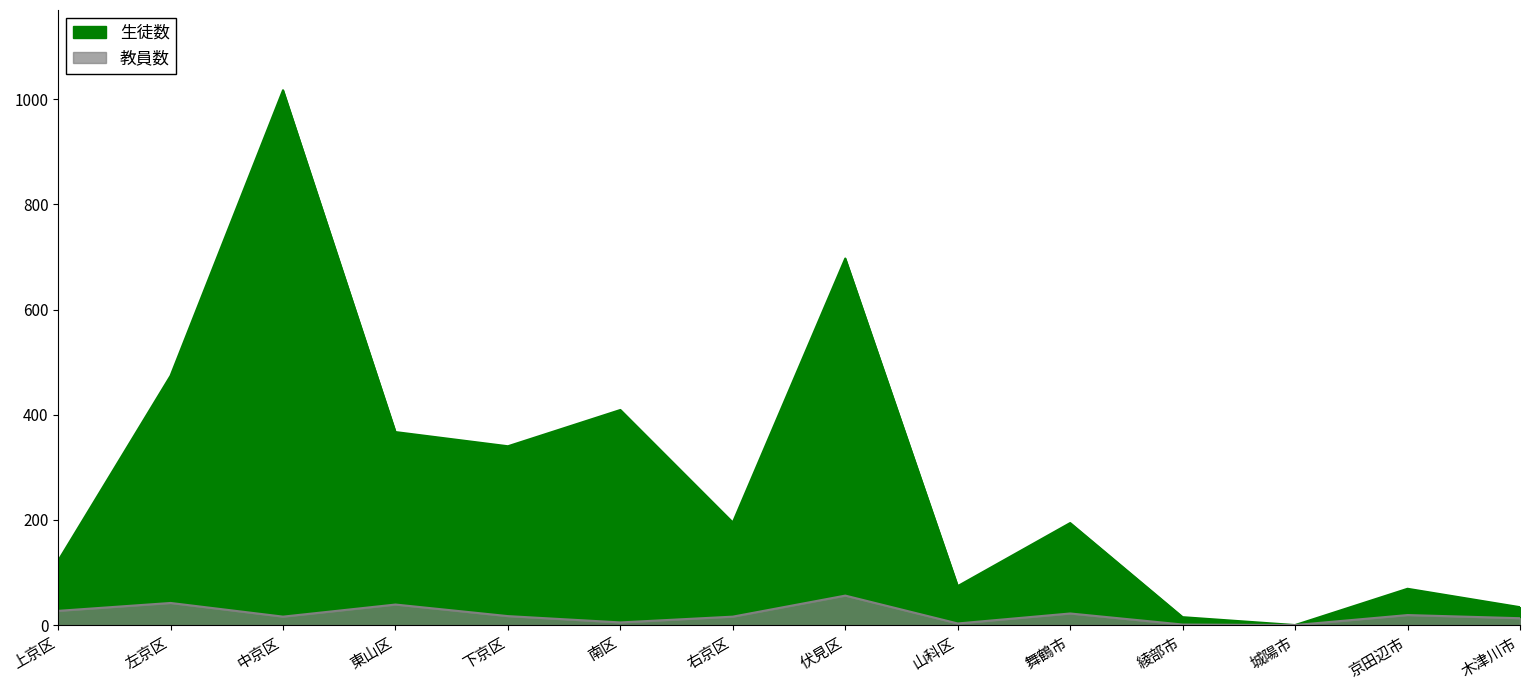

At which category does the chart reach its minimum across all series?

城陽市